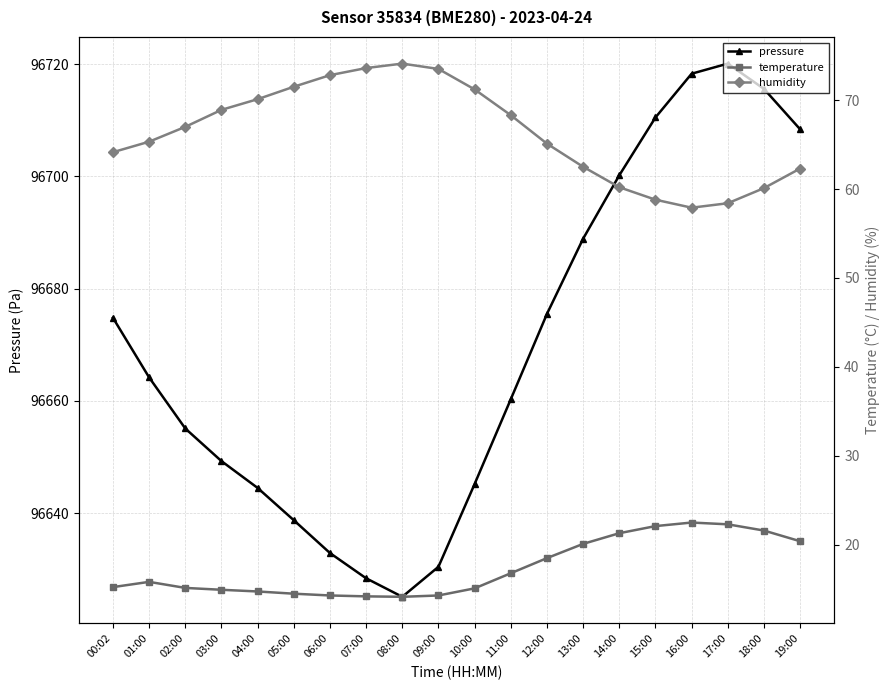

Reading left to right, list all the values displayed in this chart.

pressure: 96674.8	96664.2	96655.1	96649.3	96644.5	96638.8	96632.9	96628.4	96625.1	96630.4	96645.2	96660.3	96675.5	96688.9	96700.2	96710.5	96718.3	96720.1	96715.6	96708.4
temperature: 15.2	15.8	15.2	14.9	14.8	14.5	14.3	14.2	14.2	14.3	15.1	16.8	18.5	20.1	21.3	22.1	22.5	22.3	21.6	20.4
humidity: 64.1	65.3	67.0	68.9	70.1	71.5	72.8	73.6	74.1	73.5	71.2	68.3	65.1	62.5	60.2	58.8	57.9	58.4	60.1	62.3